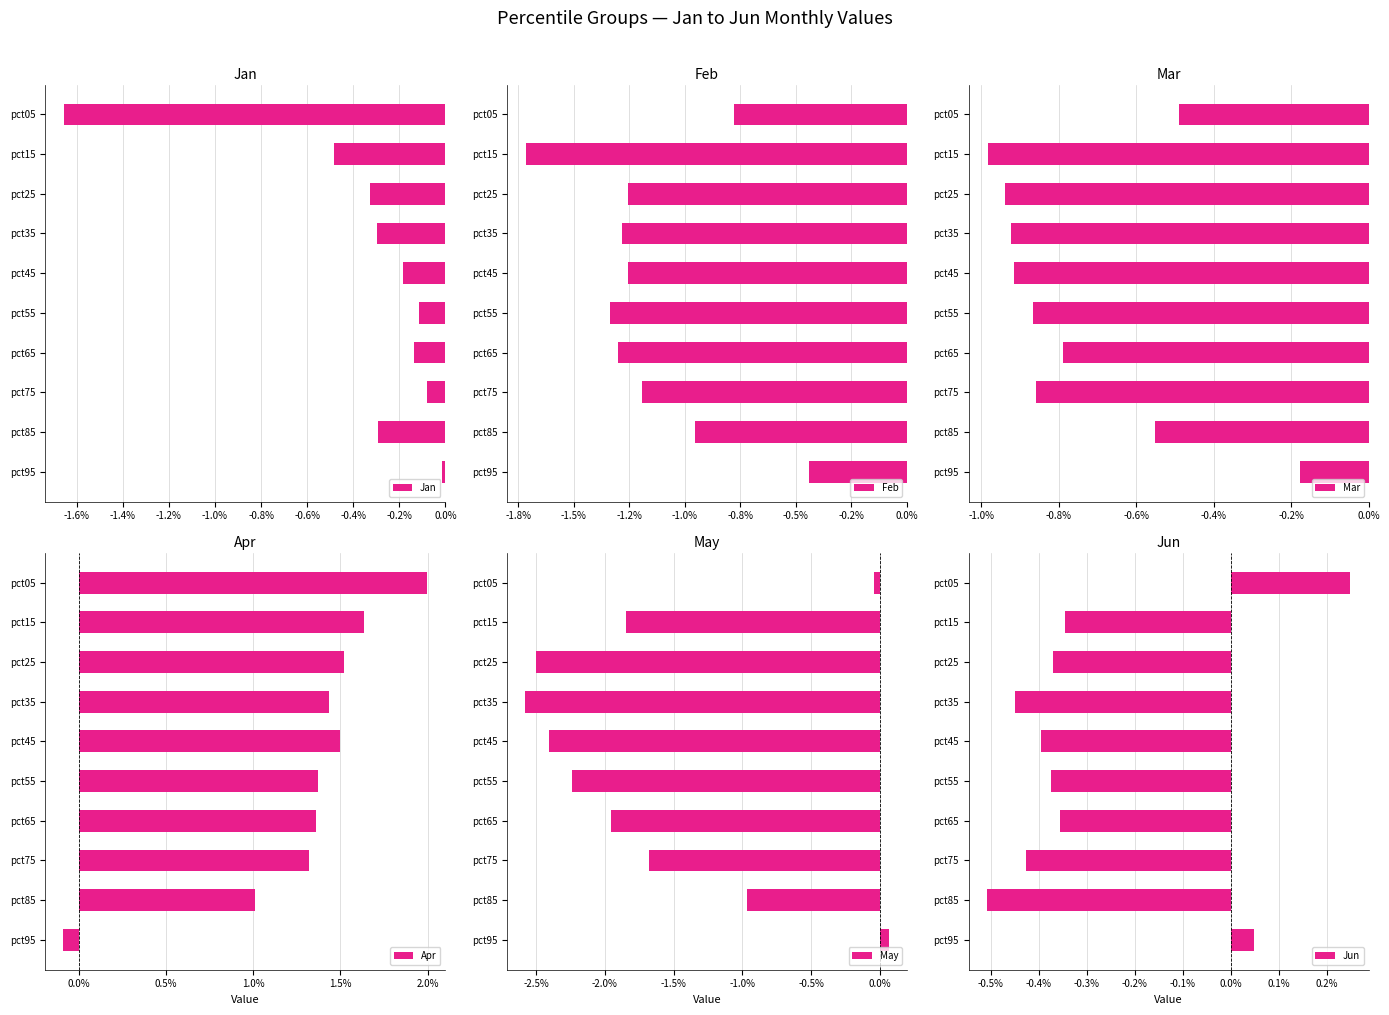

What is the difference between the maximum and minimum values in the Apr series?

2.1